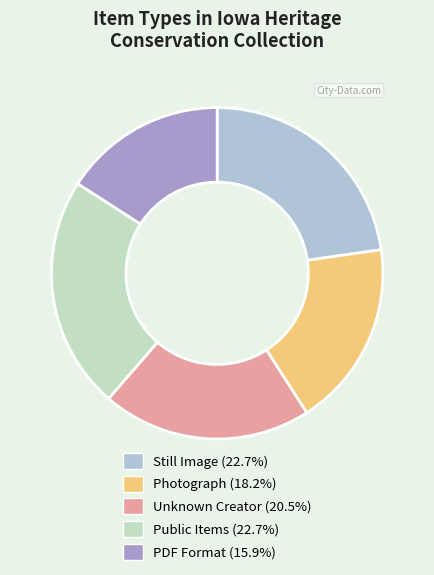

How many segments does this pie chart have?

5